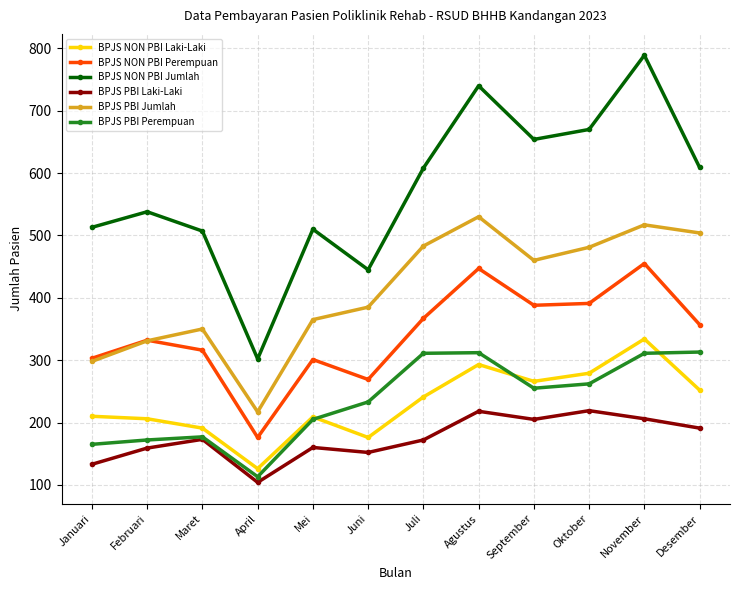

Which series has the largest range (max minus min)?

BPJS NON PBI Jumlah